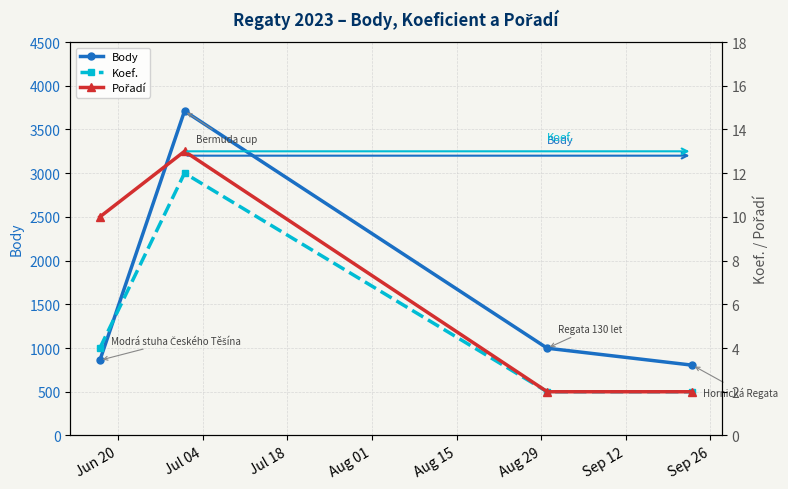

True or false: Pořadí and Koef. intersect in this chart.

False